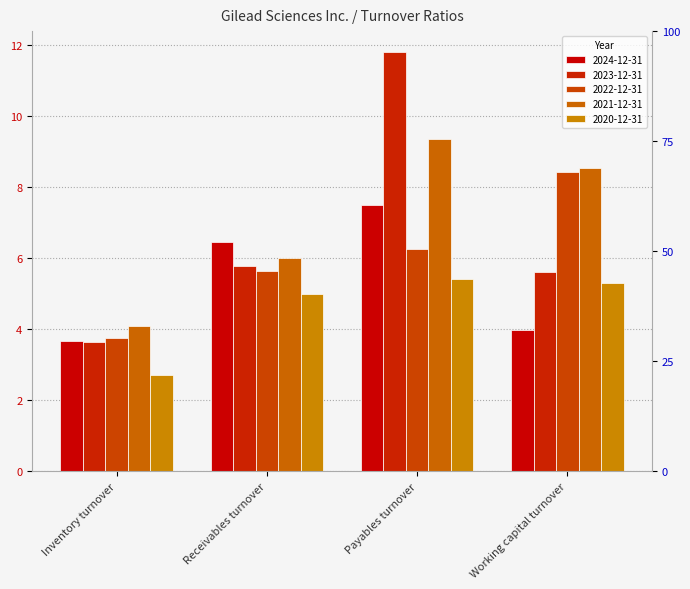

How many bars are there in each group?

5